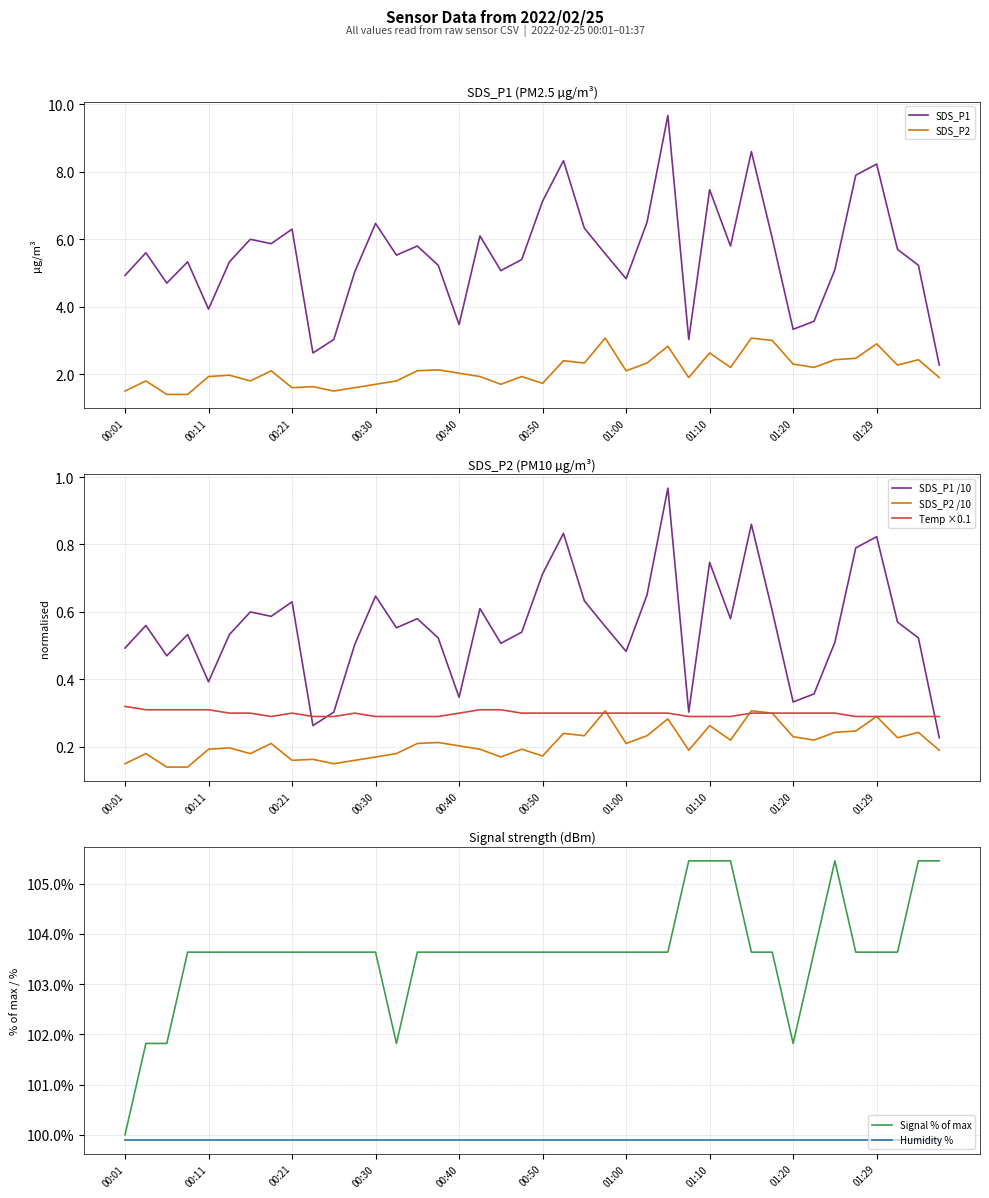

What is the difference between the maximum and minimum values in the SDS_P2 series?

1.7